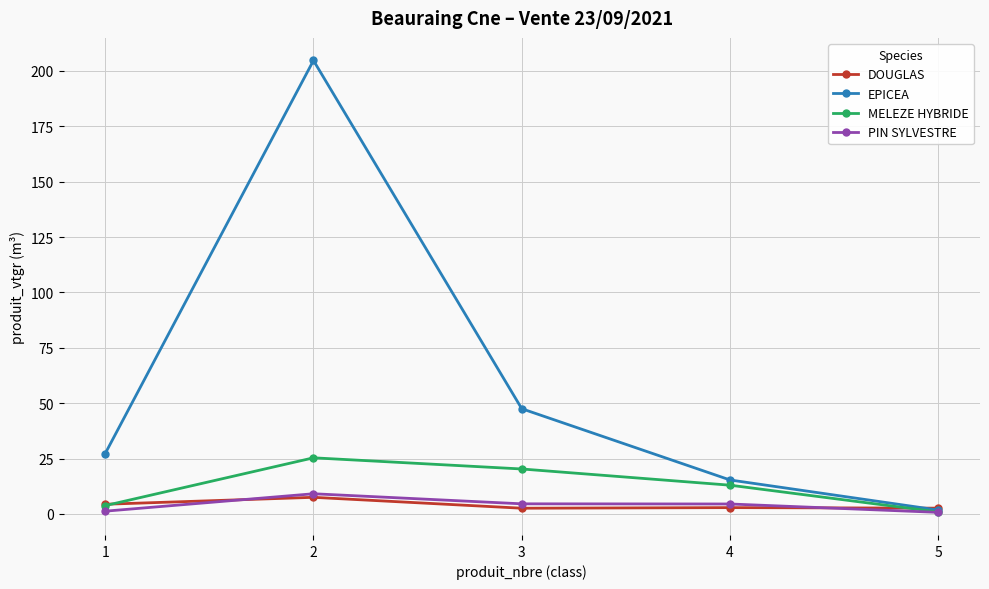

How many categories are shown in the chart?

5